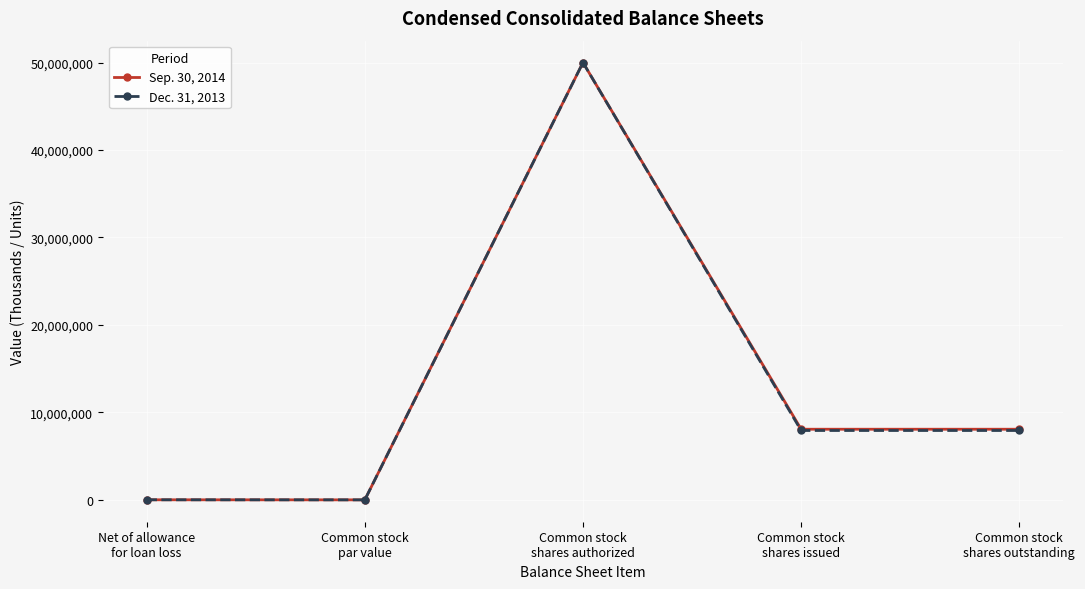

What is the greatest value displayed?

50000000